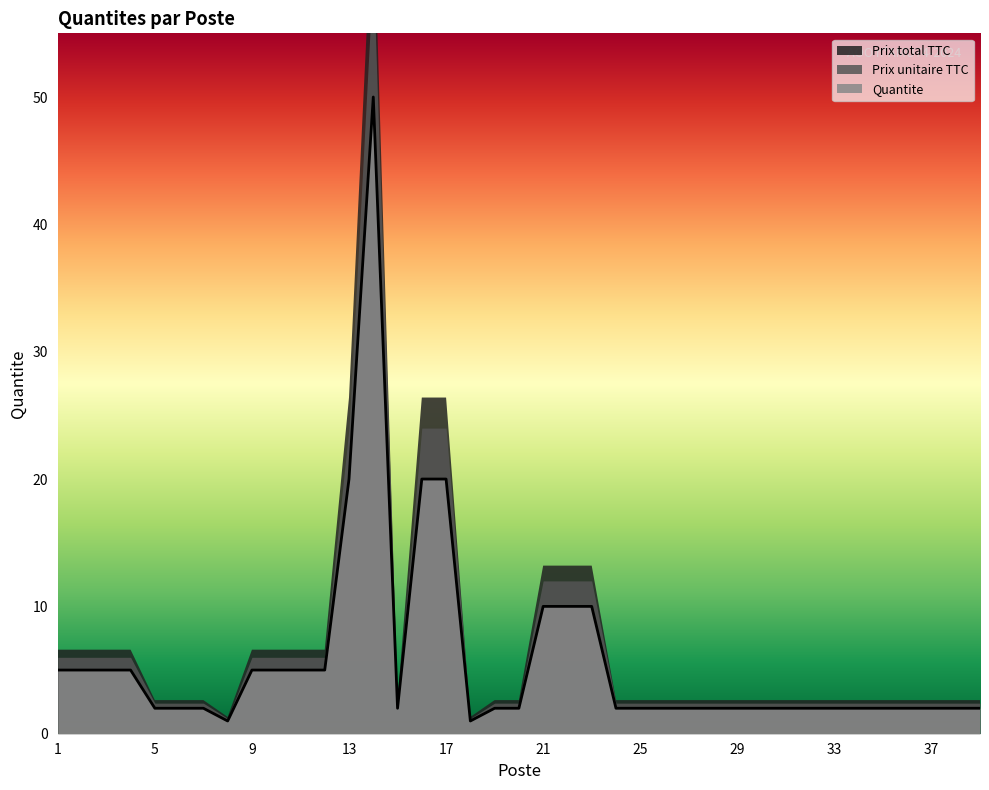

True or false: Prix_HT and Prix_TTC cross at least once.

False